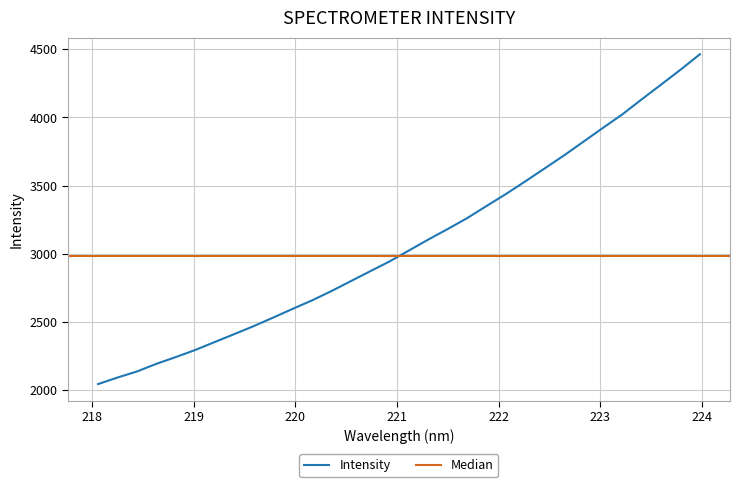

True or false: there are more than 2 points higher than both neighbors.

False